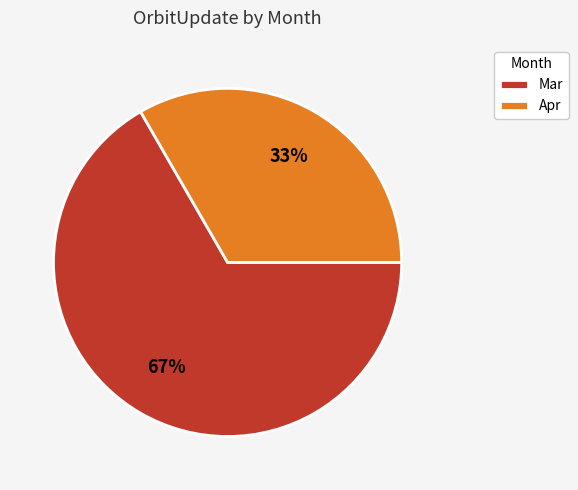

How many segments does this pie chart have?

2